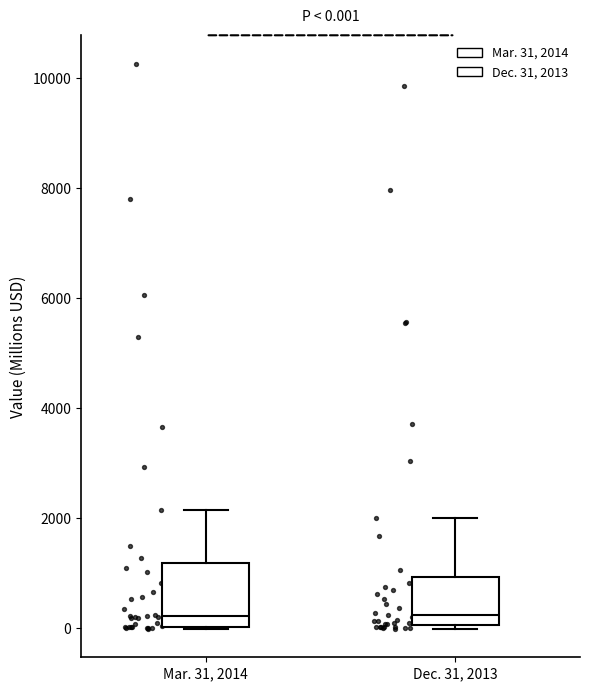

Which box is the tallest, from its lower edge to its upper edge?

Mar. 31, 2014